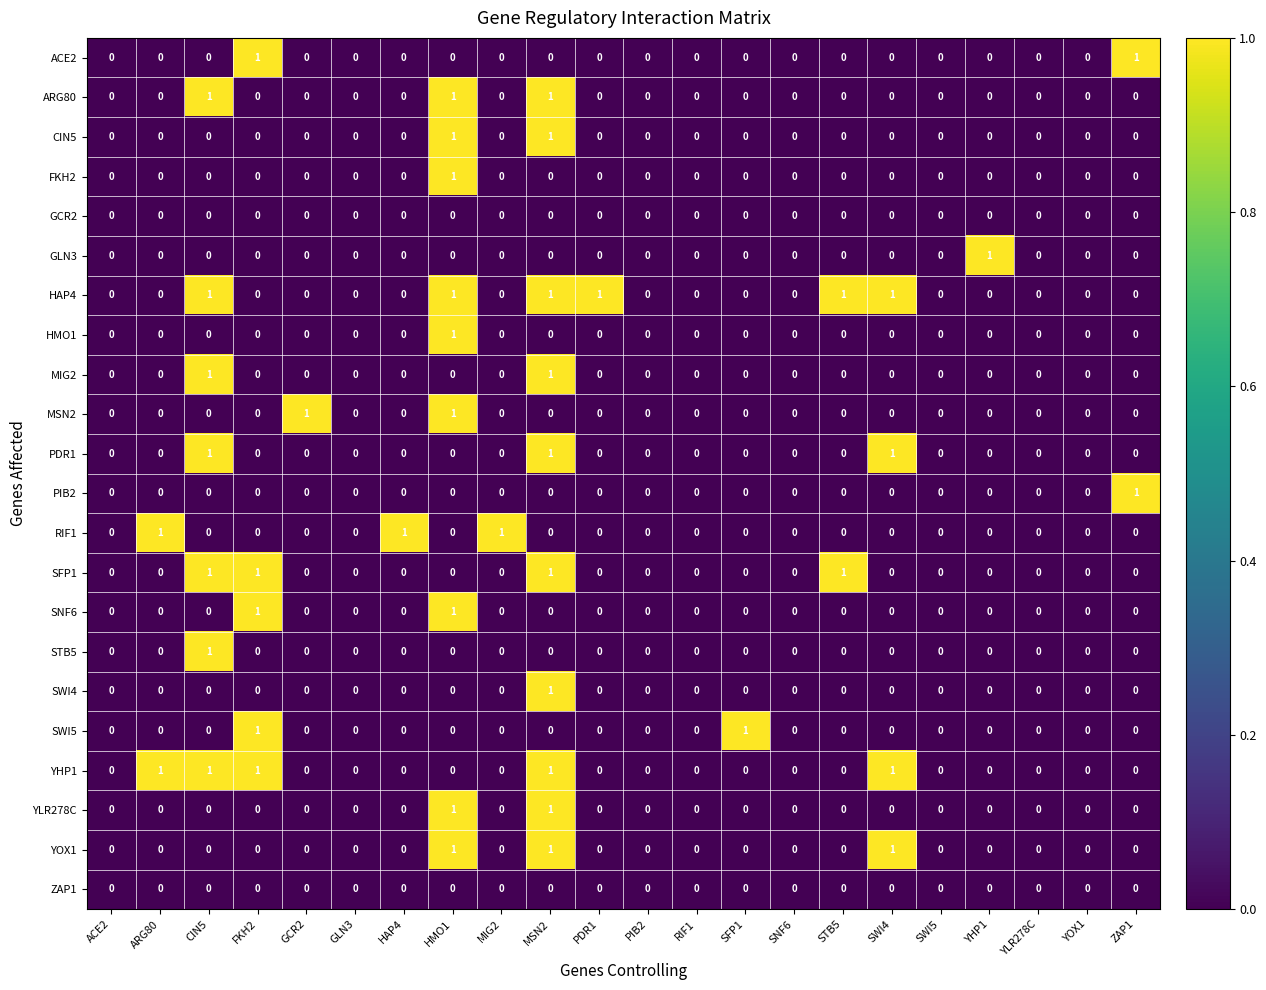

The MSN2 series shows 0 at YOX1. True or false?

True